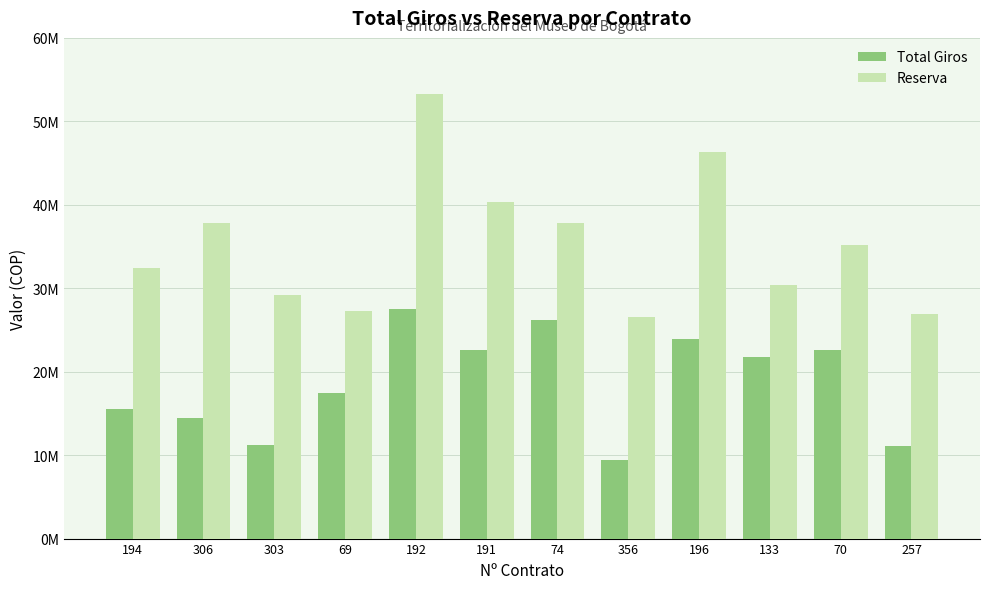

At which label does Total Giros reach its peak?

192